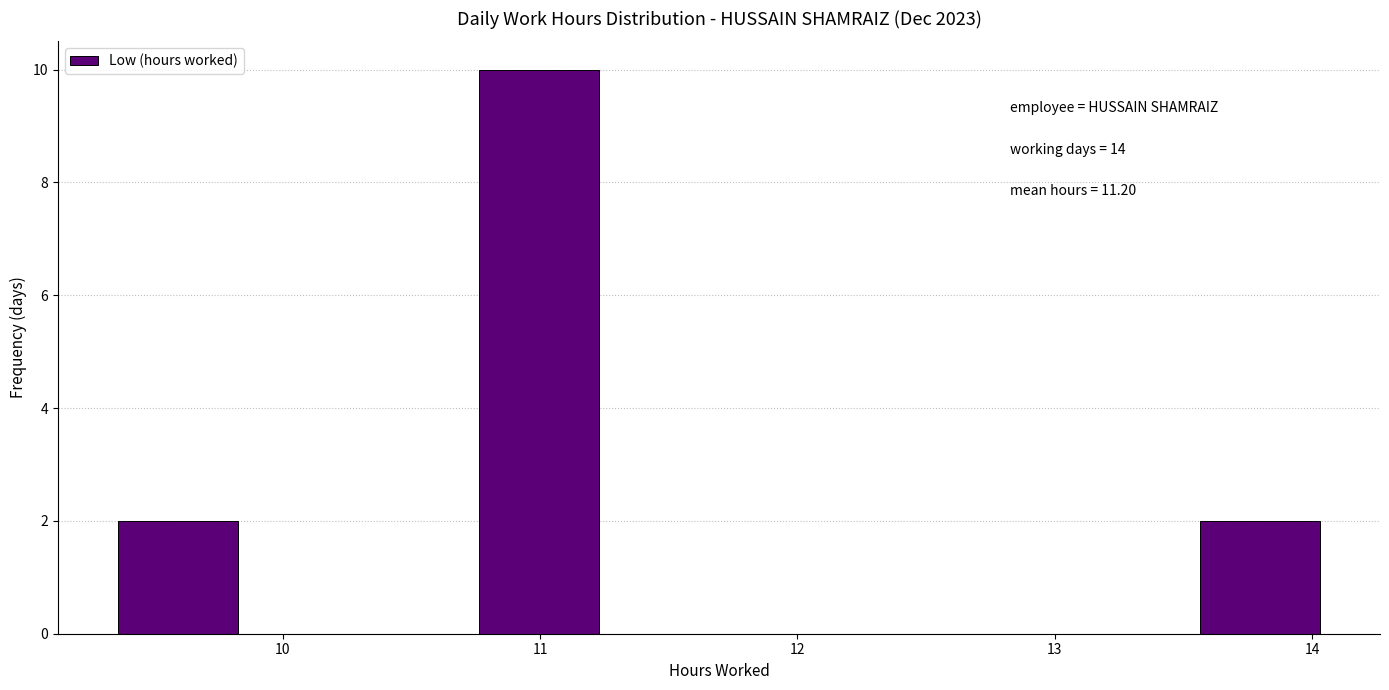

Which range on the x-axis has the tallest bar?

10.8 to 11.2